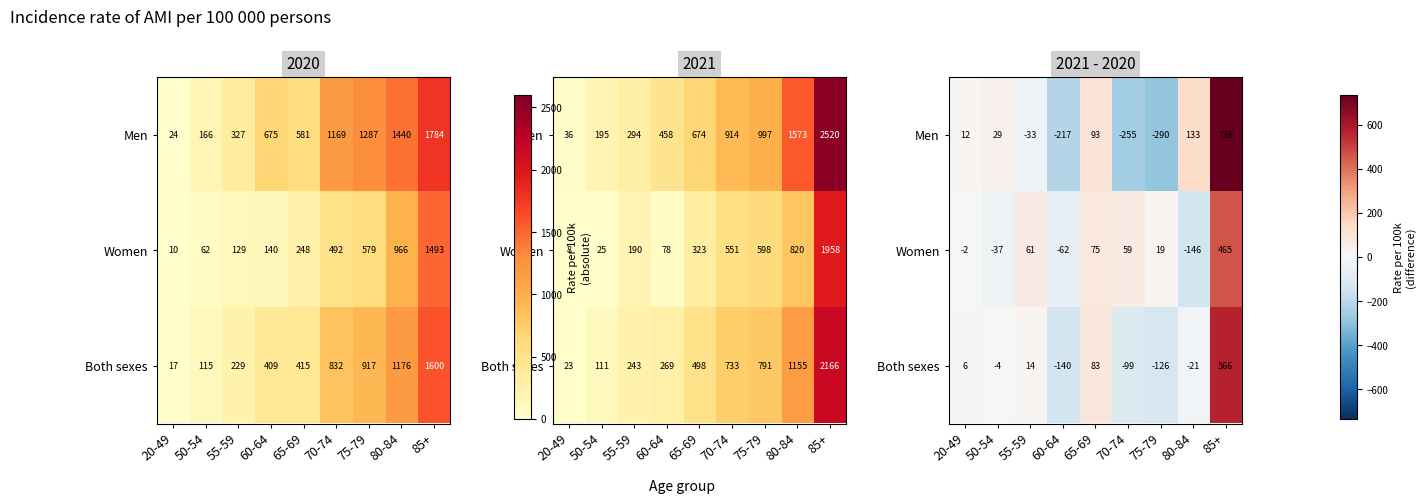

The Both sexes series shows 9 at 20-49. True or false?

False